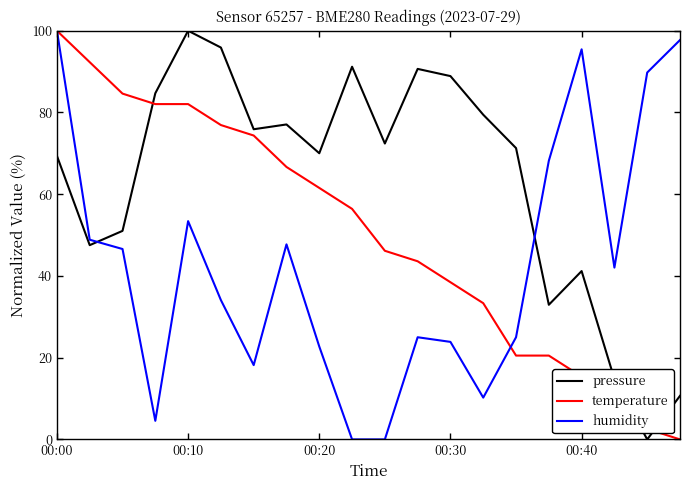

Which series has the largest total across all categories?

pressure